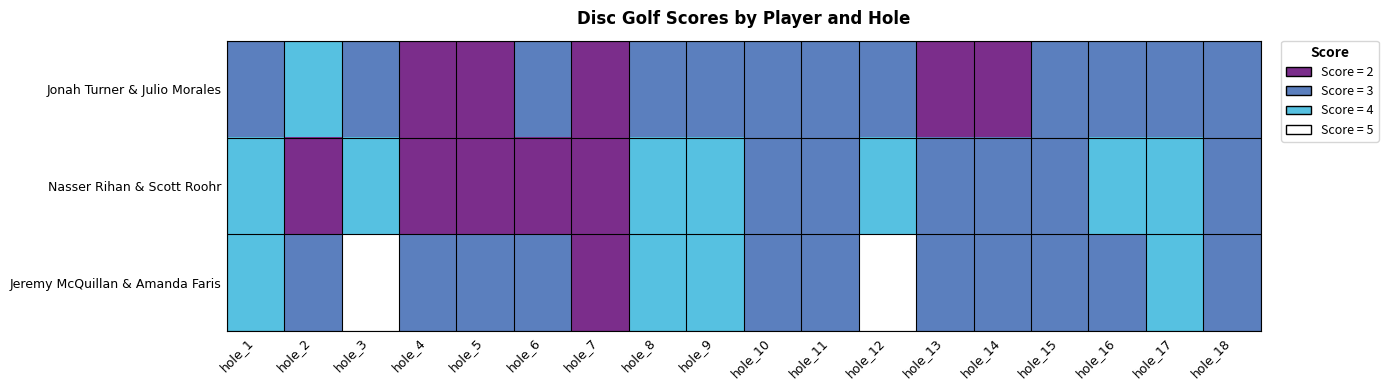

Between hole_1 and hole_17, which series saw the biggest shift?

Jonah Turner & Julio Morales